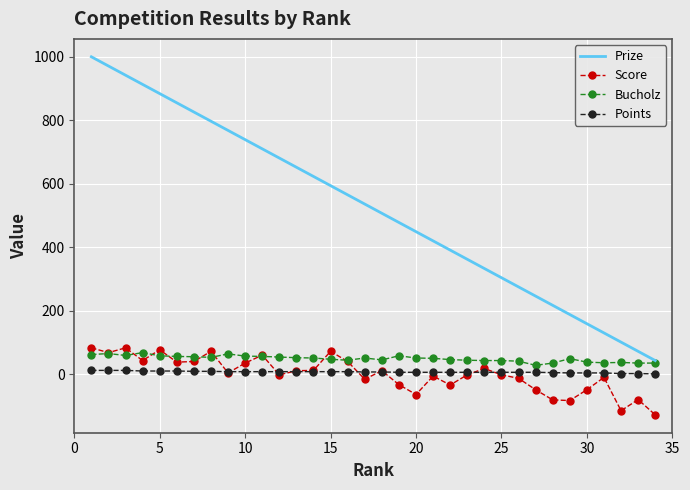

What is the greatest value displayed?

1000